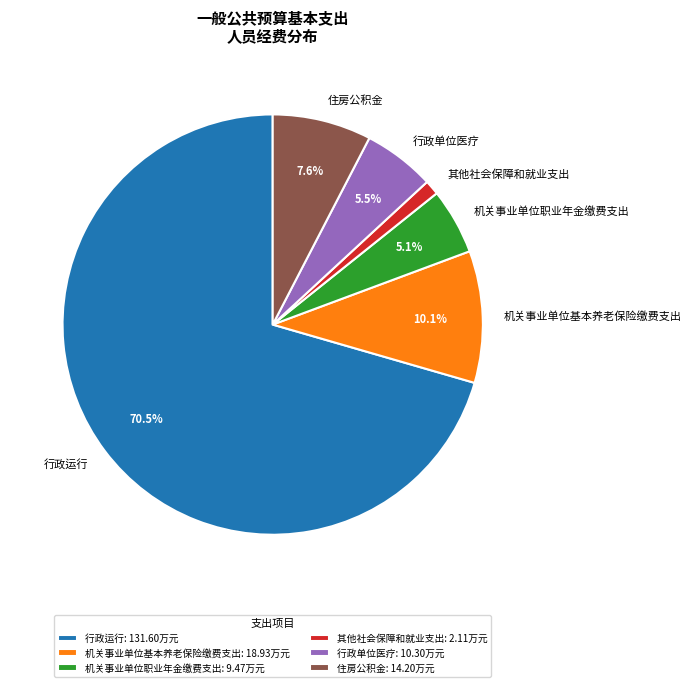

Does 住房公积金 represent more than half of the total?

No